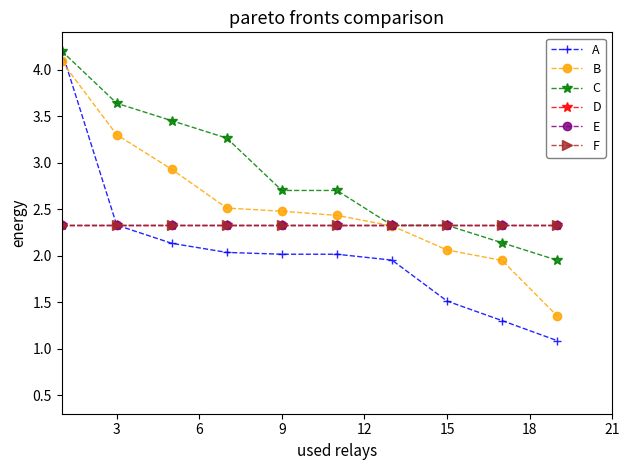

True or false: D and B cross at least once.

True